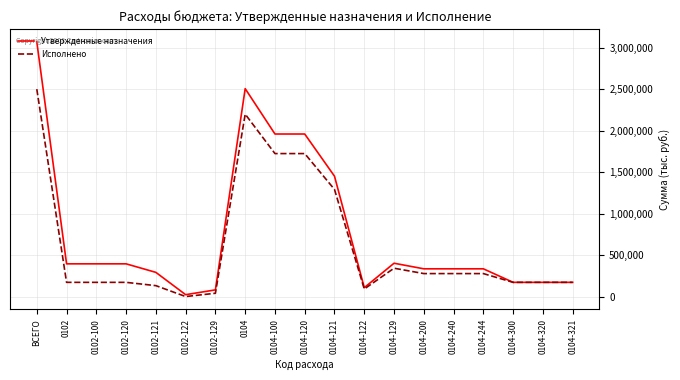

The value of Исполнено at 0104-240 is 276808.2. True or false?

True